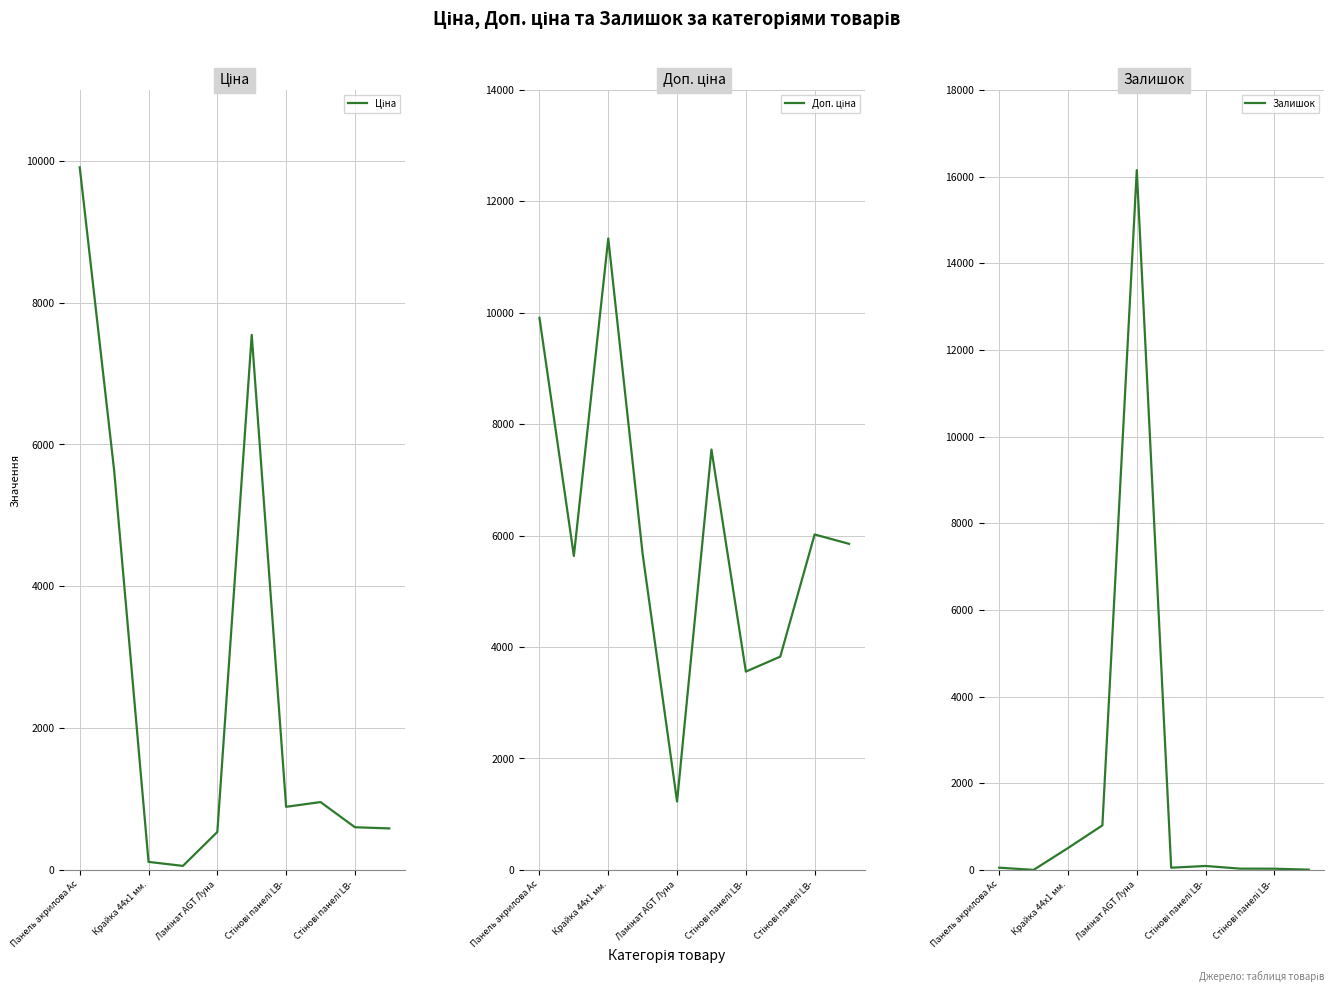

Is the value of Ціна at Крайка 44x1 мм. greater than the value of Доп. ціна at Ламінат AGT Луна?

No